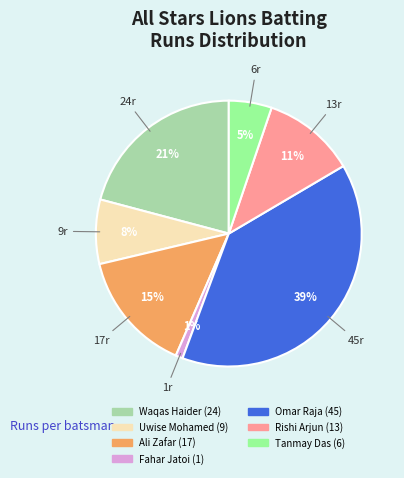

Is there any slice that represents more than half of the pie?

No